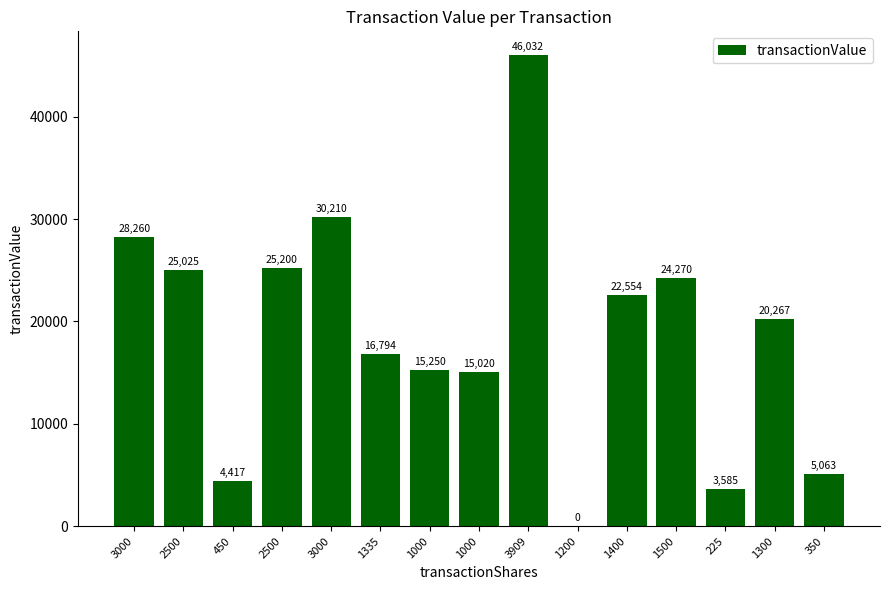

Is it true that the value at 2500 is 16242?

False